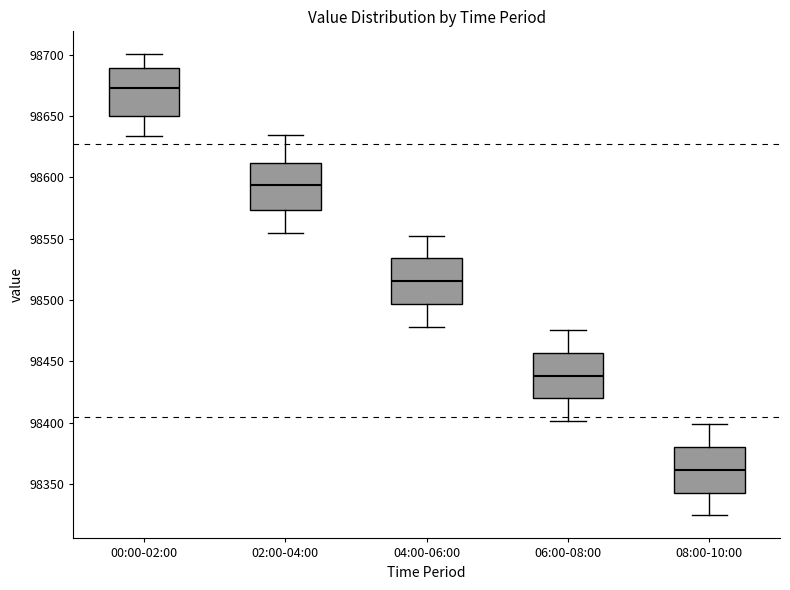

Reading left to right, read every box against the y-axis: the position of its median line, the range the box covers, and the ends of its whiskers. The values are not printed on the chart, so give them approximately, as read against the axis.

00:00-02:00: median 98675, box 98650 to 98690, whiskers 98635 to 98700
02:00-04:00: median 98595, box 98575 to 98610, whiskers 98555 to 98635
04:00-06:00: median 98515, box 98495 to 98535, whiskers 98480 to 98555
06:00-08:00: median 98440, box 98420 to 98455, whiskers 98400 to 98475
08:00-10:00: median 98360, box 98345 to 98380, whiskers 98325 to 98400